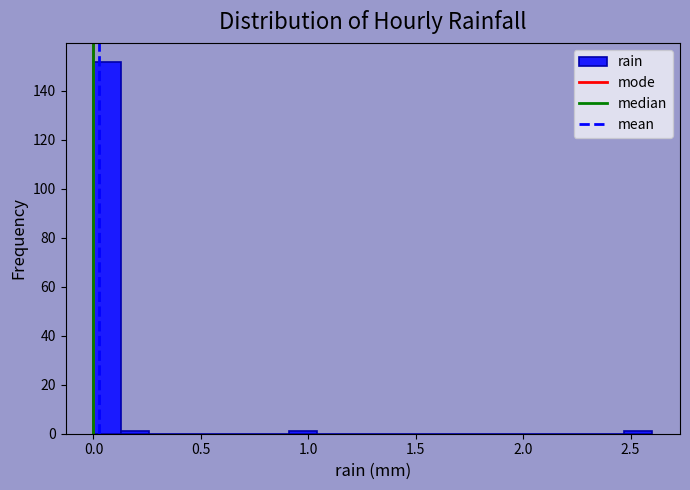

Read against the x-axis, roughly where is the centre of the tallest bar?

0.05